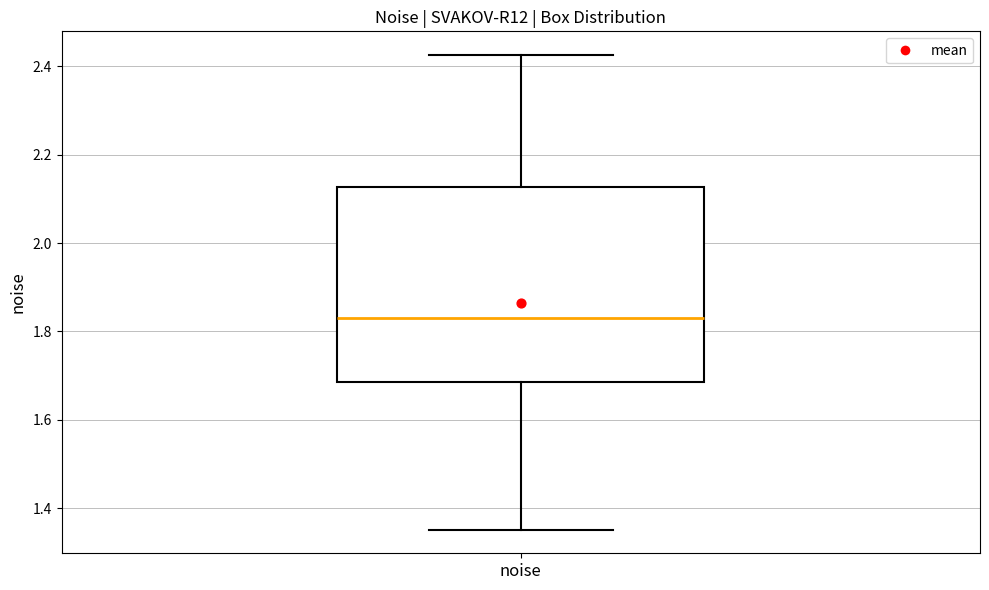

Transcribe this box plot: give where the median line is, the range the box spans, and where the two whiskers end, as read against the y-axis. The values are not printed on the chart, so give them approximately, as read against the axis.

median 1.84, box 1.68 to 2.12, whiskers 1.36 to 2.42